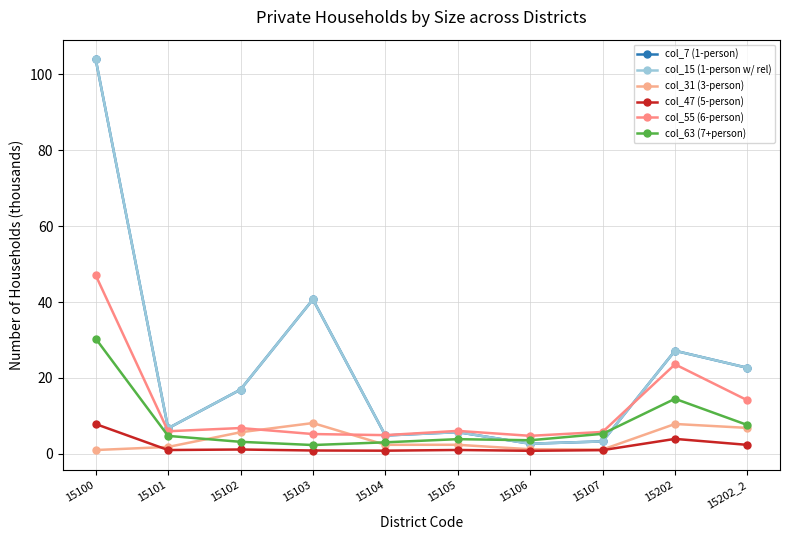

What is the value of the col_63 (7+person) point at the 5th from the left?

3.0